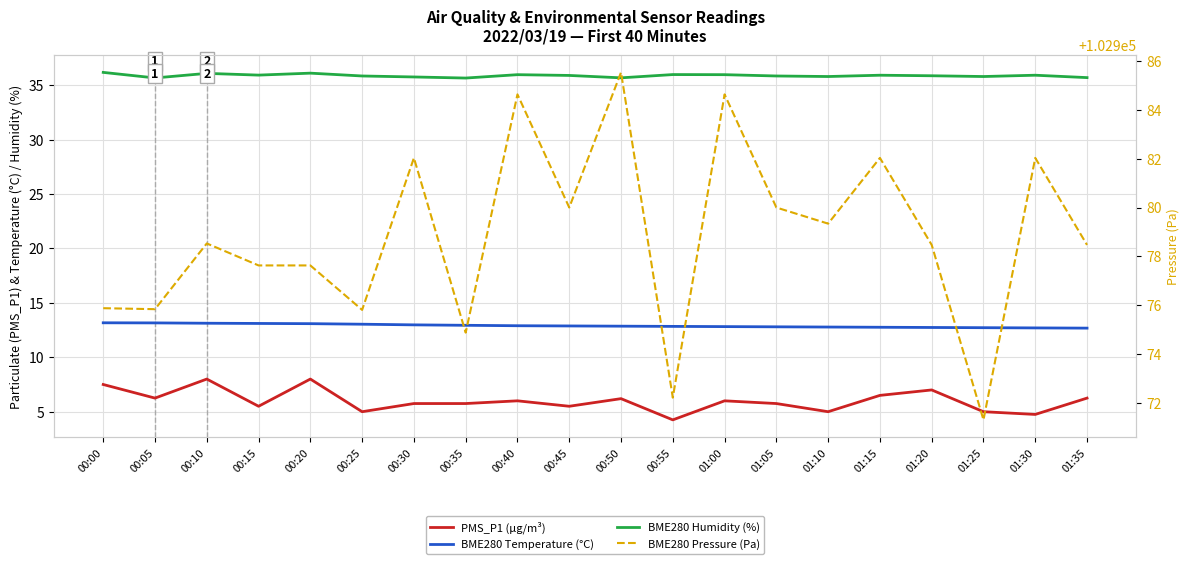

Is the value of BME280 Temperature (°C) at 00:20 greater than the value of BME280 Pressure (Pa) at 00:30?

No